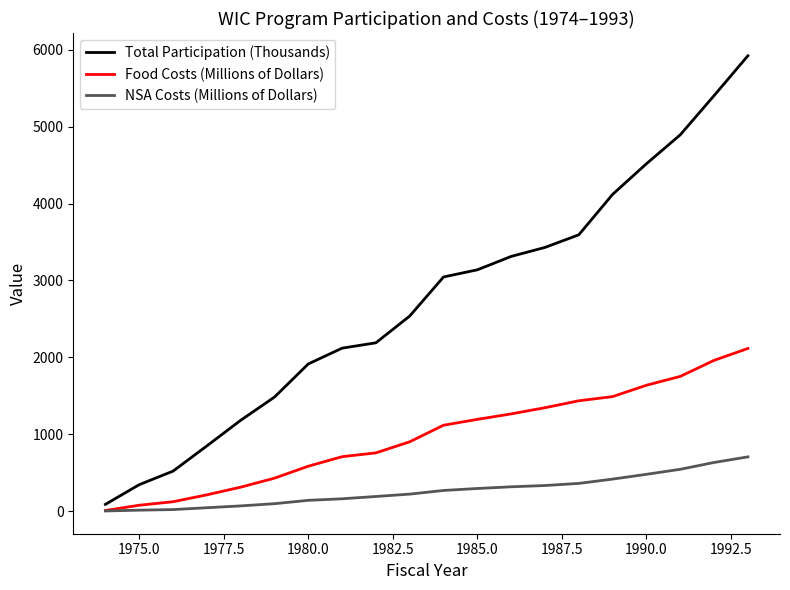

Rank the series by their average value, from lowest to highest.

NSA Costs (Millions of Dollars), Food Costs (Millions of Dollars), Total Participation (Thousands)